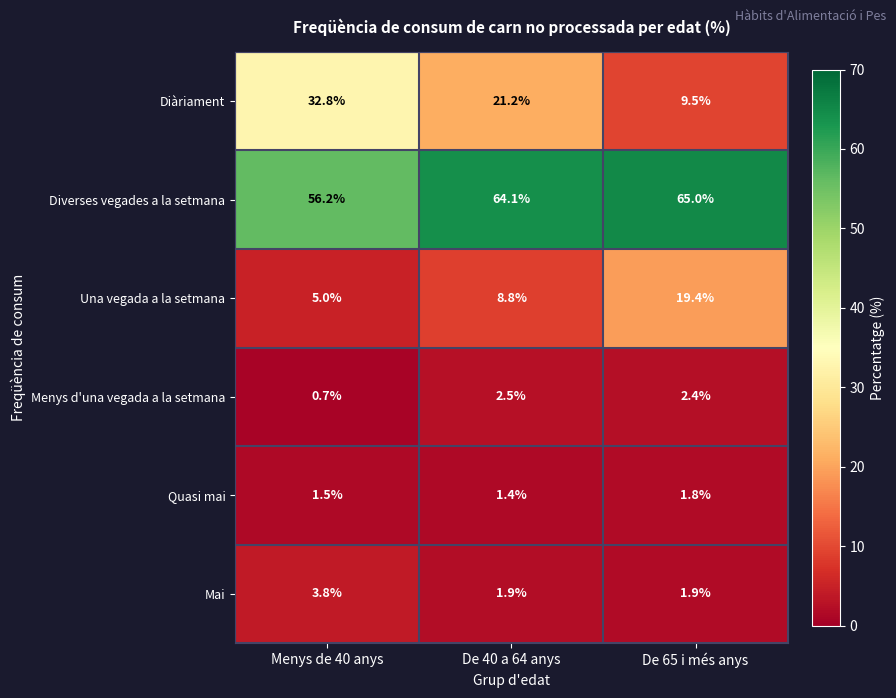

Reading left to right, extract all data points from this chart.

Diàriament: 32.8	21.2	9.5
Diverses vegades a la setmana: 56.2	64.1	65.0
Una vegada a la setmana: 5.0	8.8	19.4
Menys d'una vegada a la setmana: 0.7	2.5	2.4
Quasi mai: 1.5	1.4	1.8
Mai: 3.8	1.9	1.9